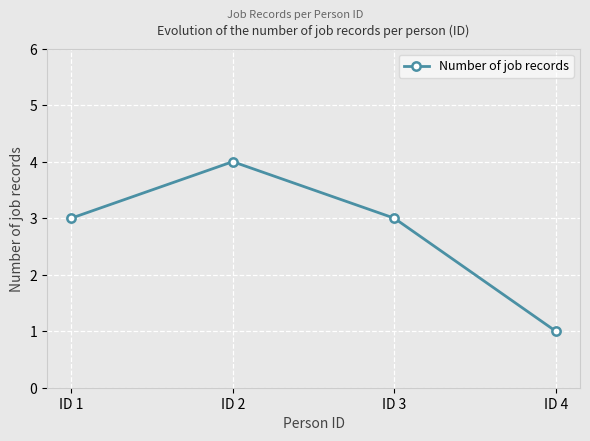

What is the difference between the values at ID 4 and ID 1?

2